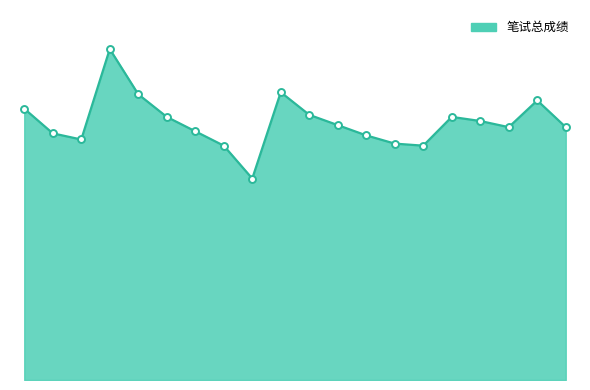

How many distinct data groups are displayed?

1